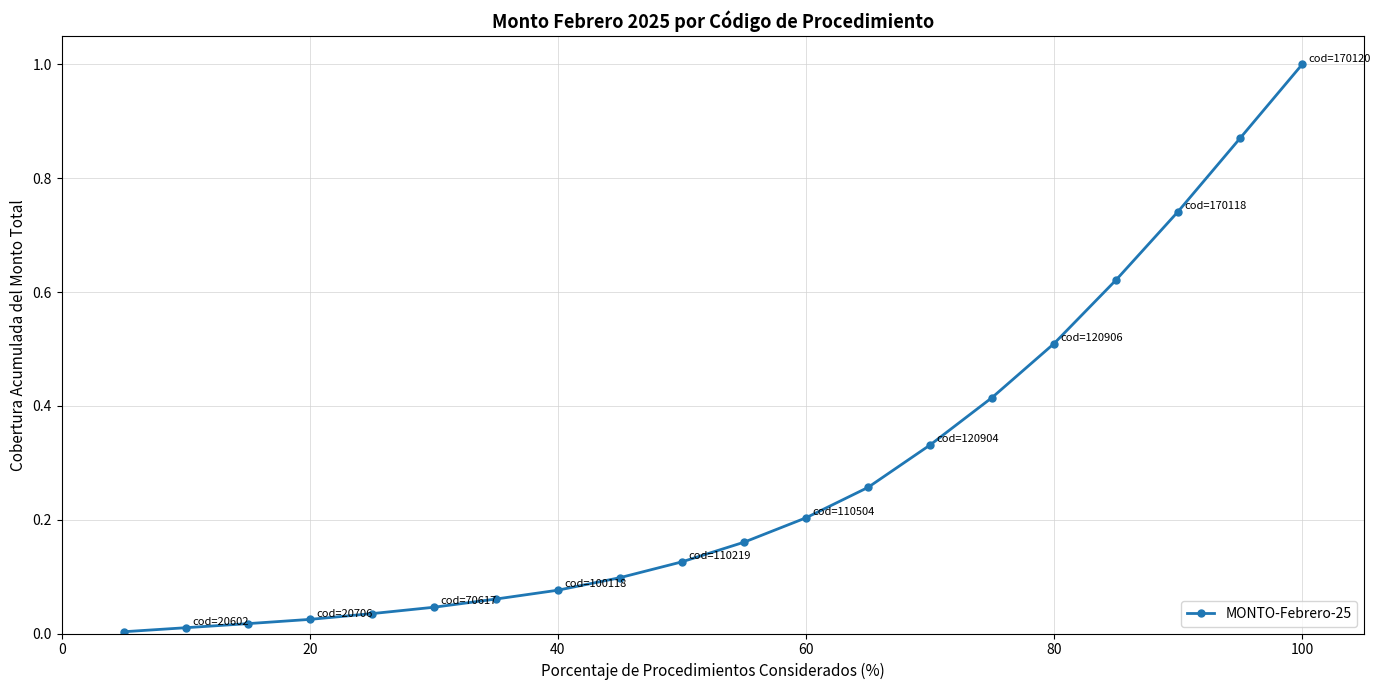

What is the greatest value displayed?

1.0